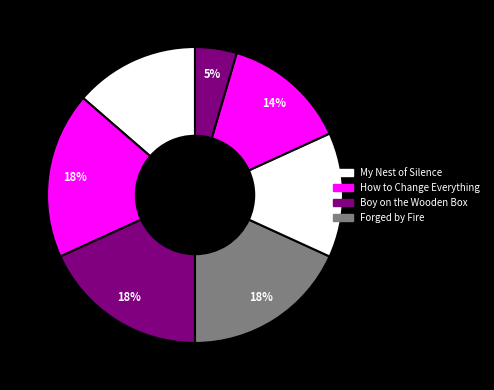

How many slices are in this pie chart?

7